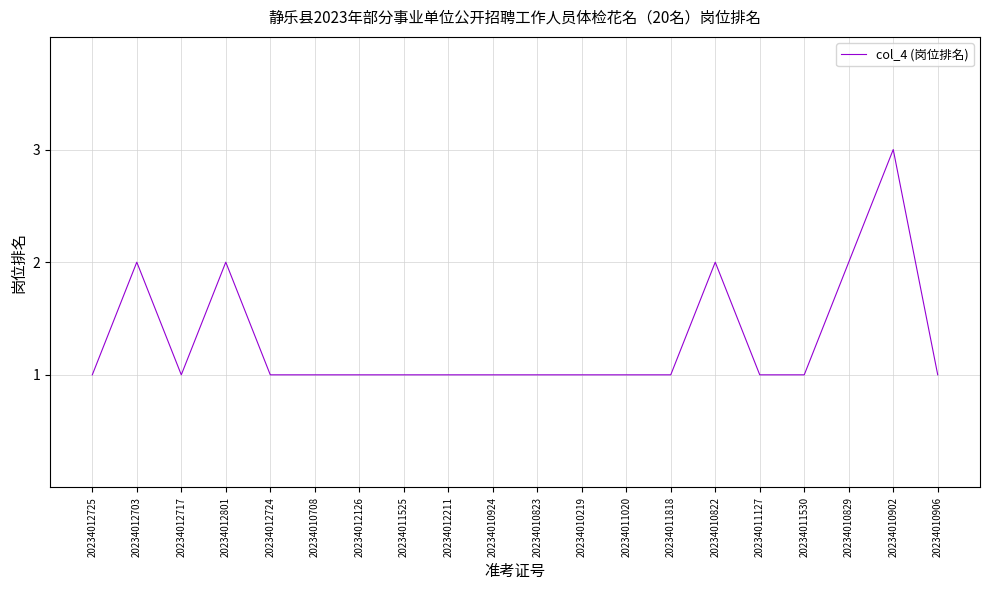

Which label corresponds to the largest value in the chart?

20234010902